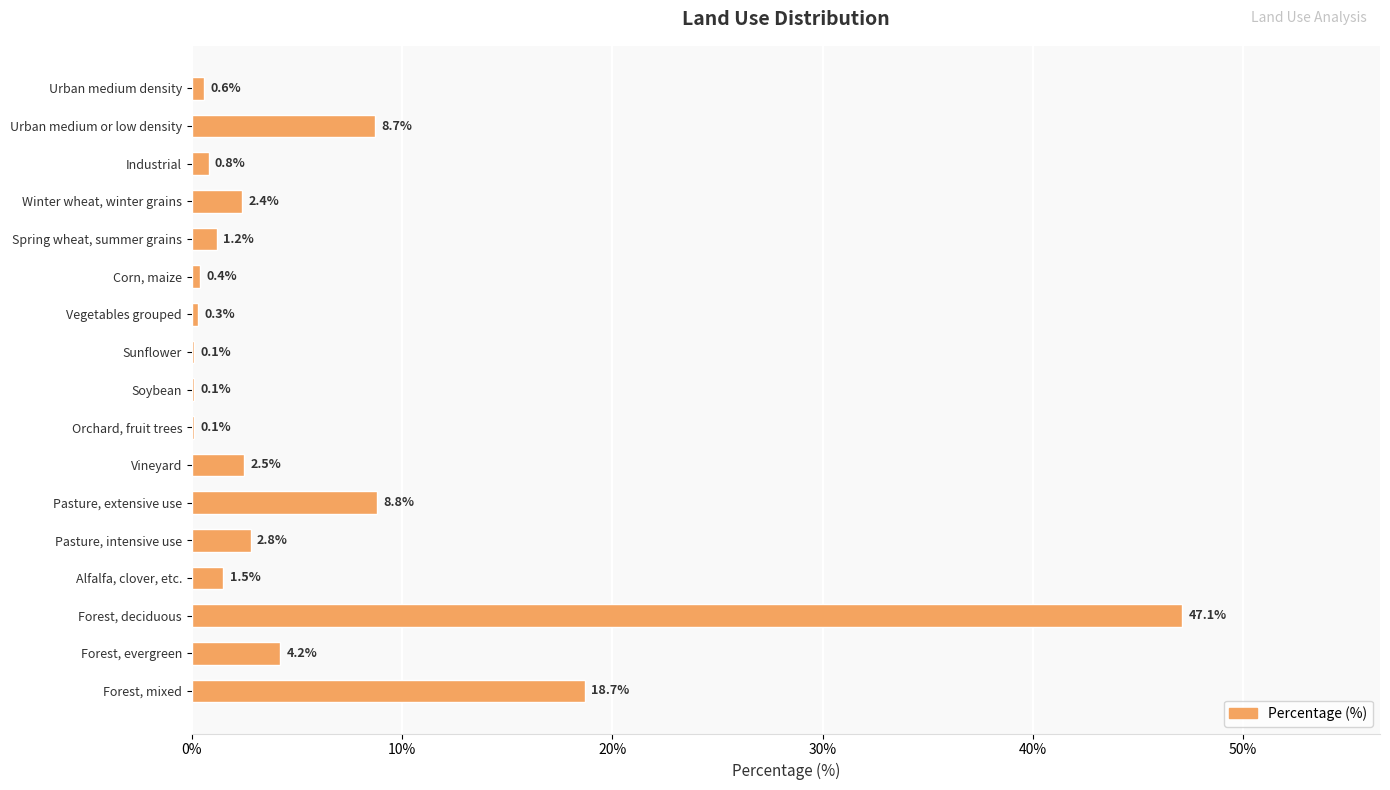

At which label is the value closest to 23?

Forest, mixed